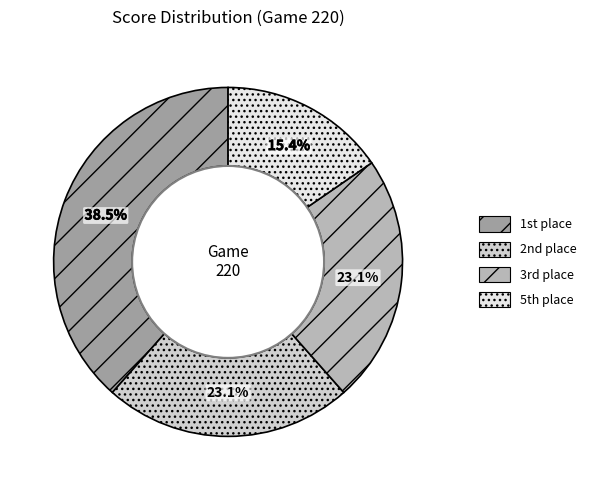

Does any single category account for the majority?

No